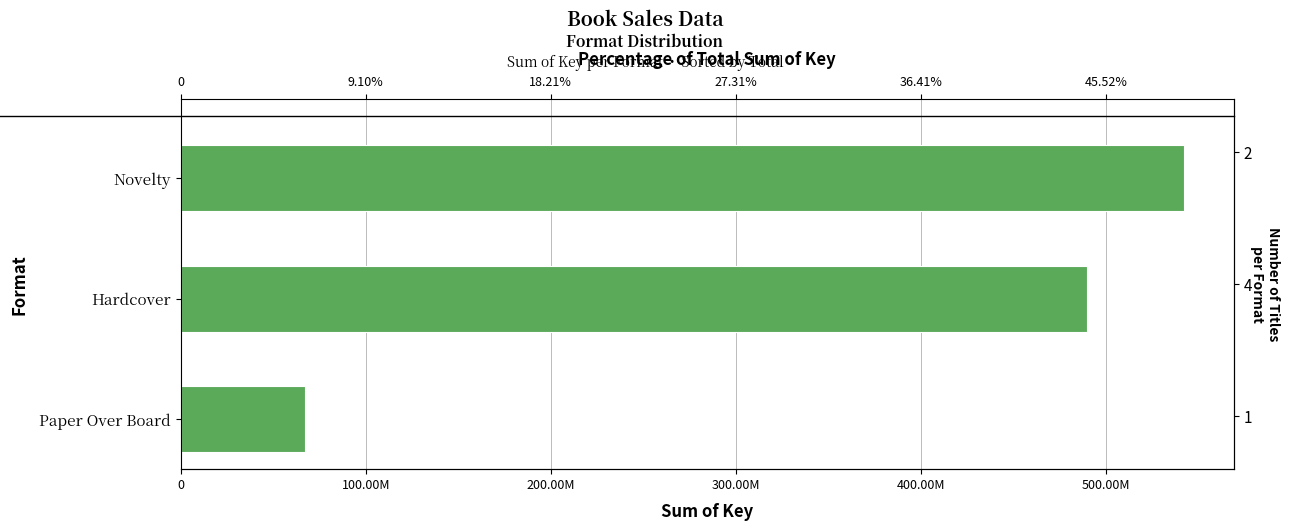

What is the minimum value shown in the chart?

67079908